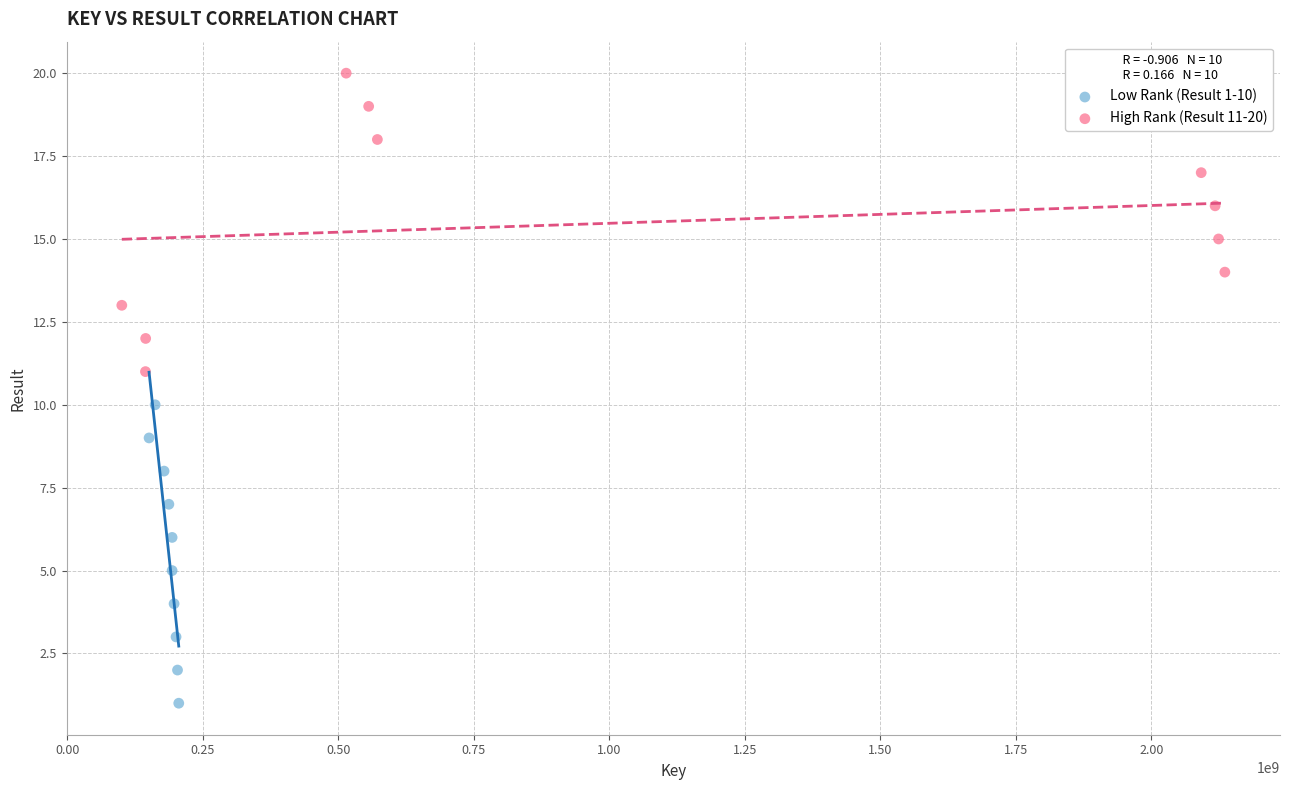

Which series contains the highest Y value?

High Rank (Result 11-20)